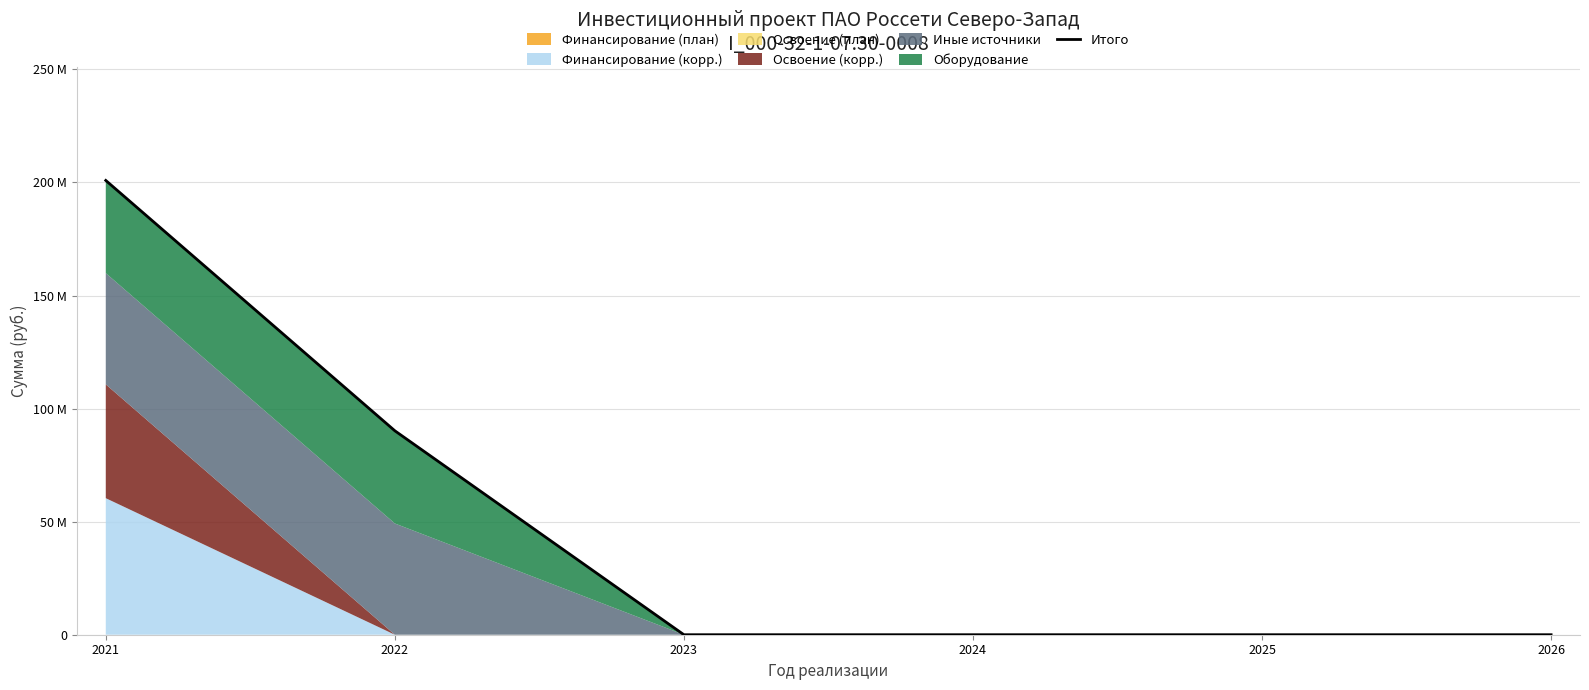

Where is the data nearest to the value 100451061?

2022